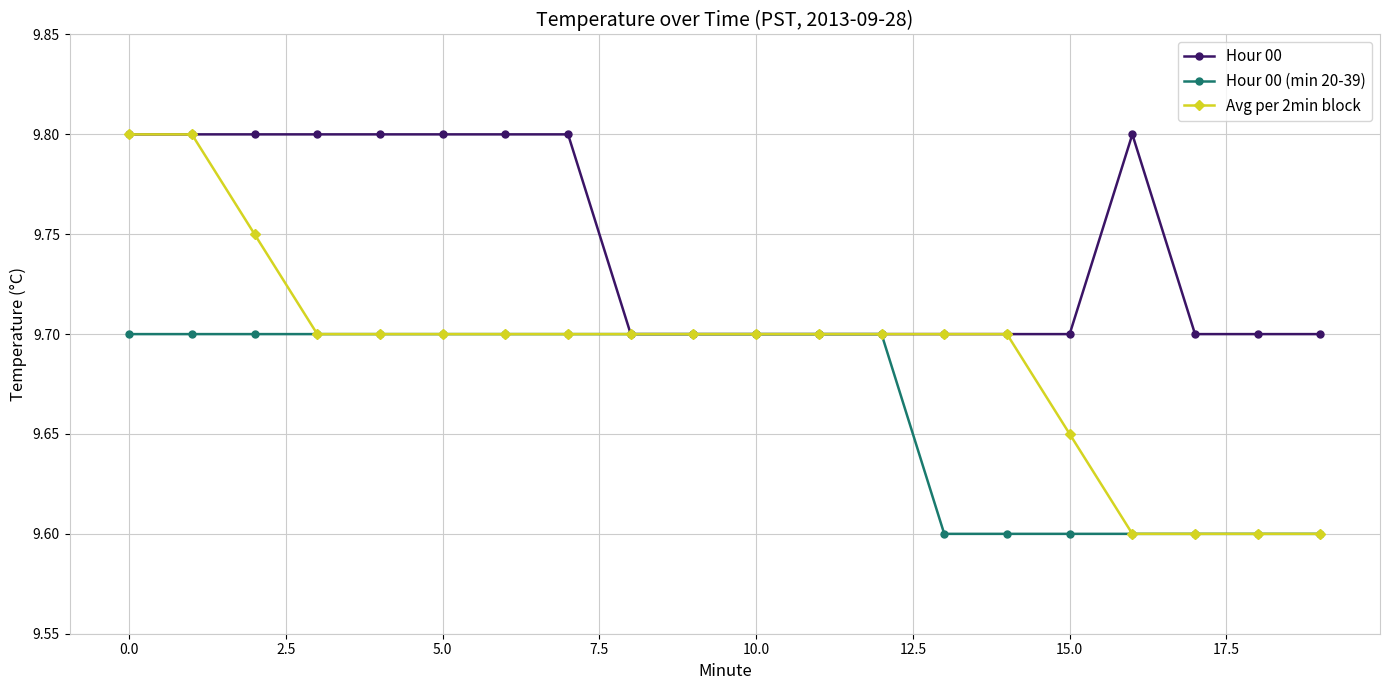

Rank the series by their average value, from highest to lowest.

Hour 00, Avg per 2min block, Hour 00 (min 20-39)